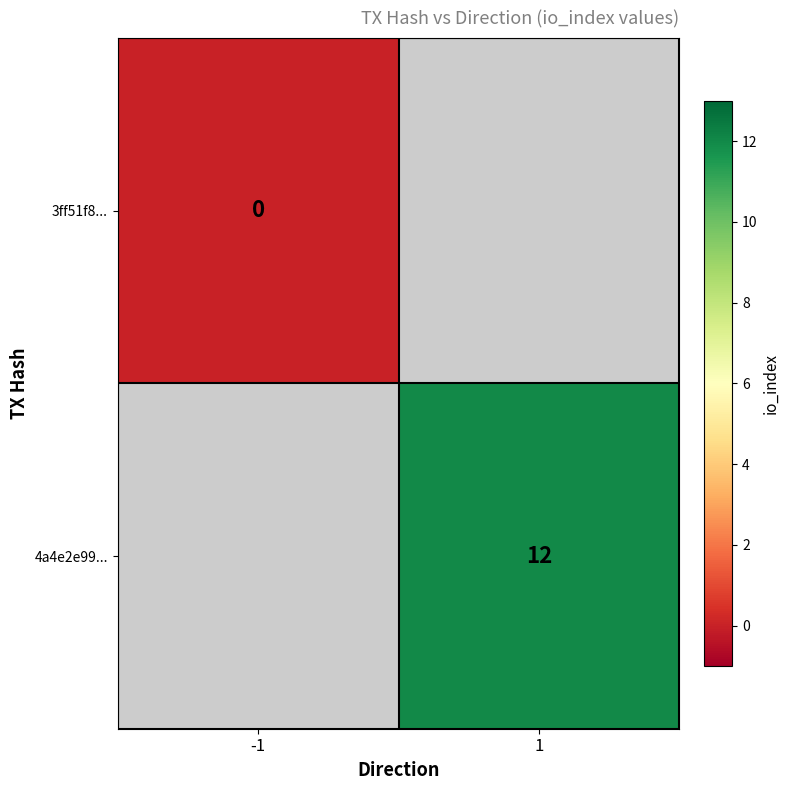

How many distinct data groups are displayed?

2